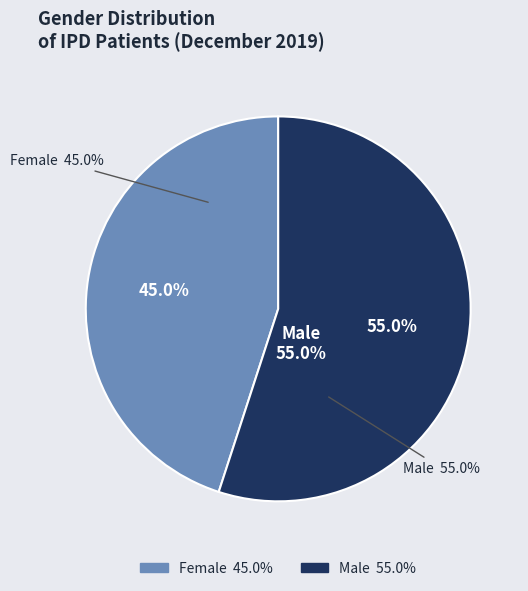

Is there any slice that represents more than half of the pie?

Yes